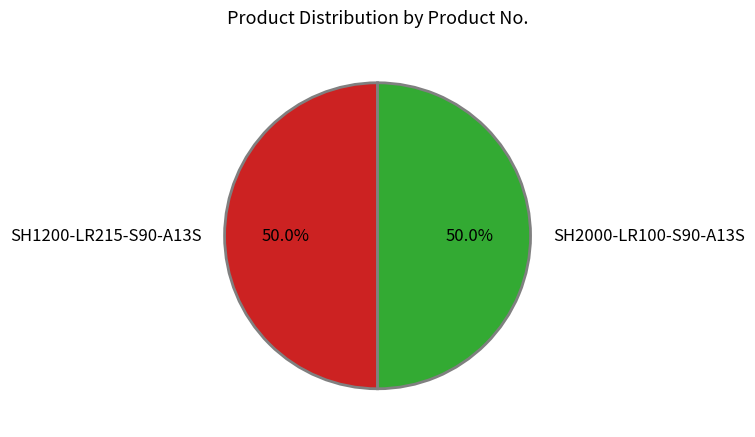

How many slices are in this pie chart?

2